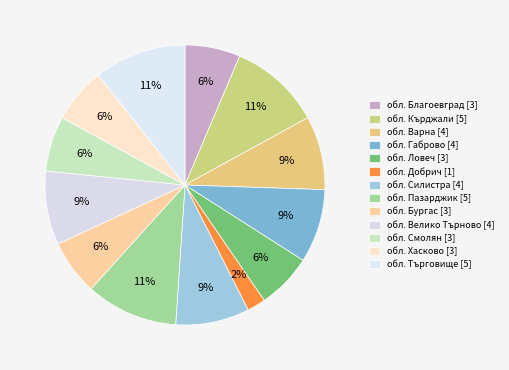

Count the number of slices in the pie.

13